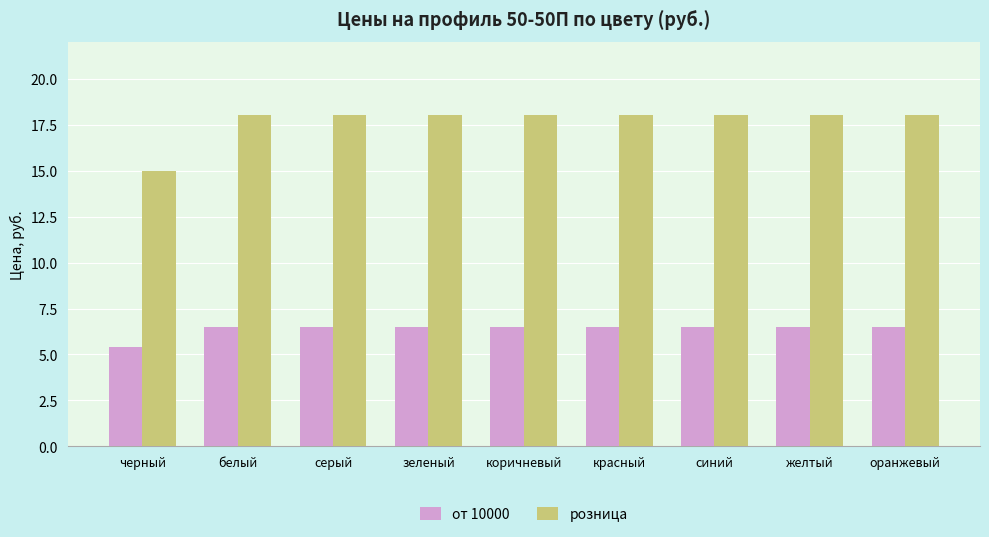

What is the label of the 4th bar from the left?

зеленый